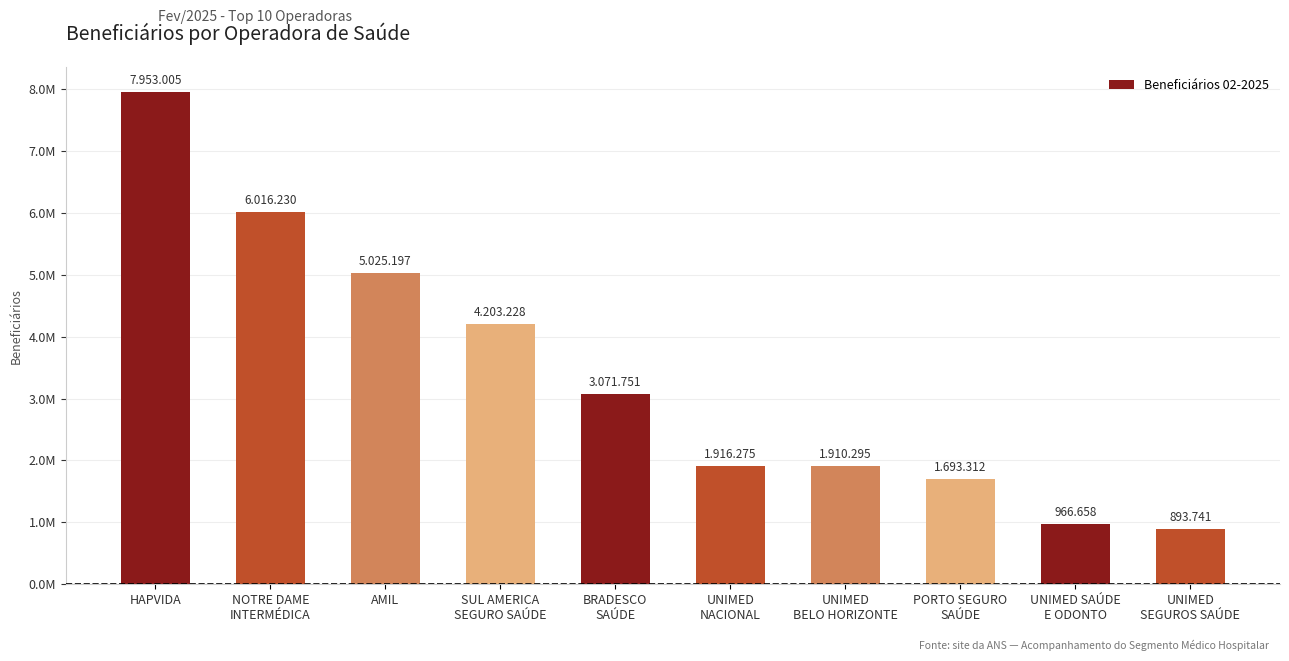

What is the difference between the maximum and minimum values?

7059264